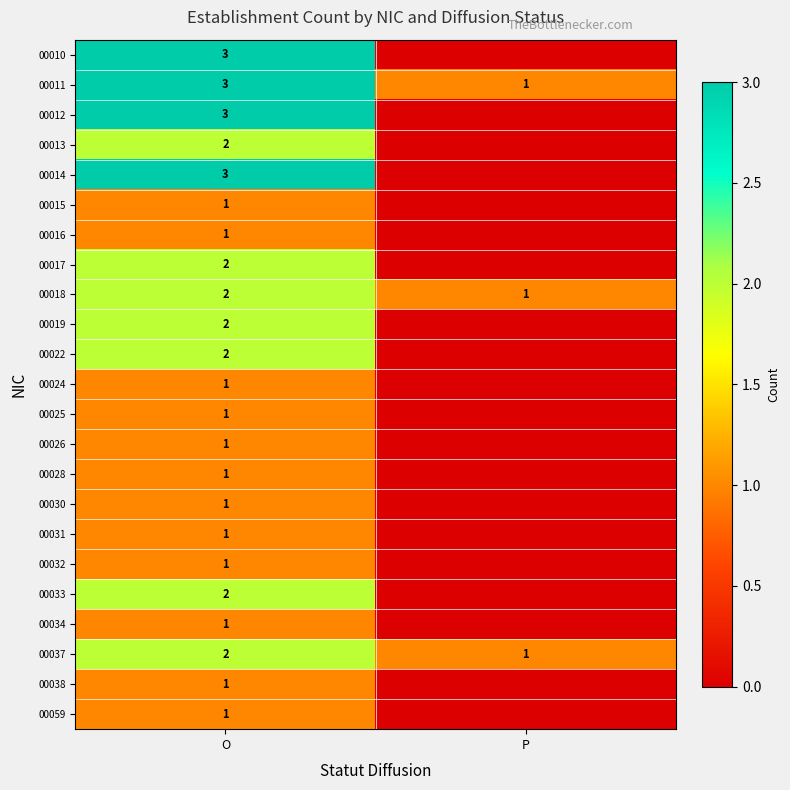

The value of 00011 at O is 3. True or false?

True